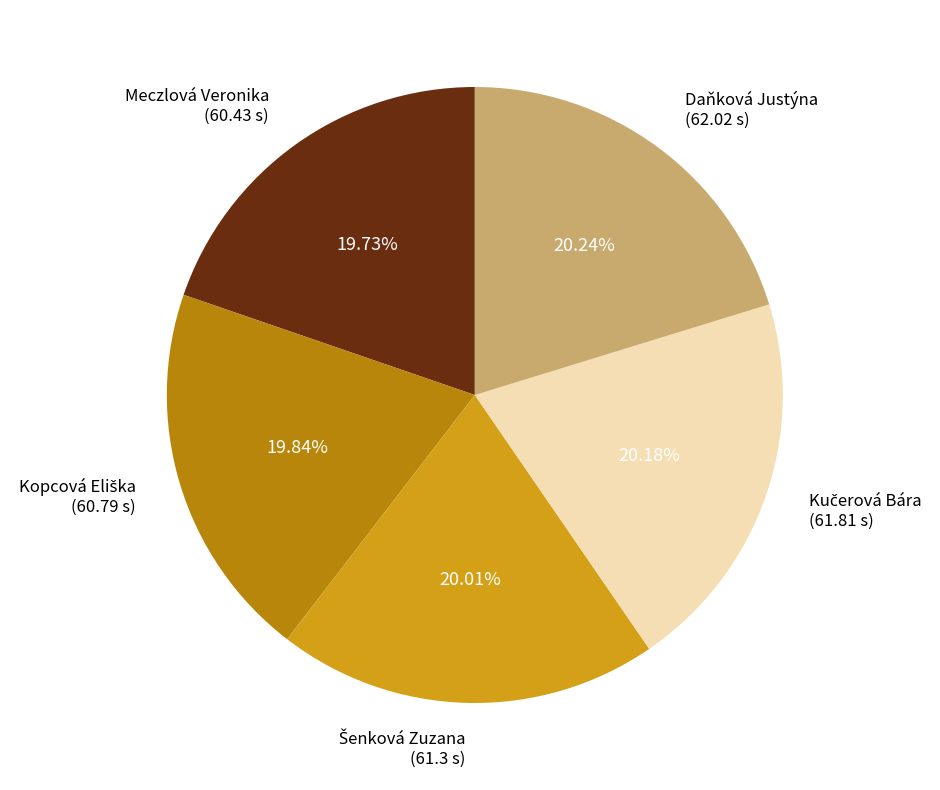

To the nearest percent, what is the difference between the largest and smallest slice percentages?

1%